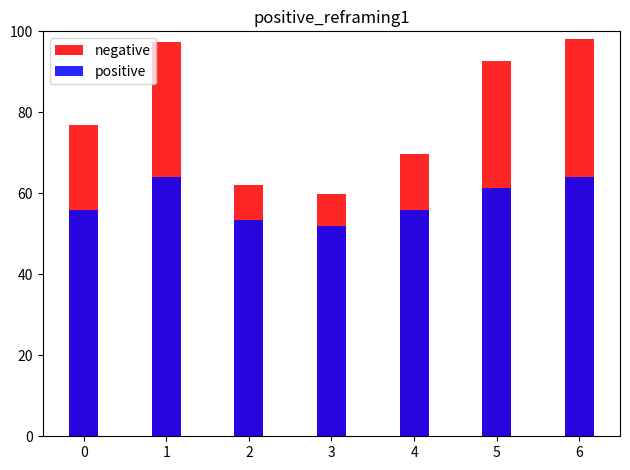

Reading right to left, list all the values displayed in this chart.

negative: 98.0	92.6	69.7	59.7	62.0	97.4	76.8
positive: 64.0	61.3	55.8	51.9	53.3	64.0	56.0